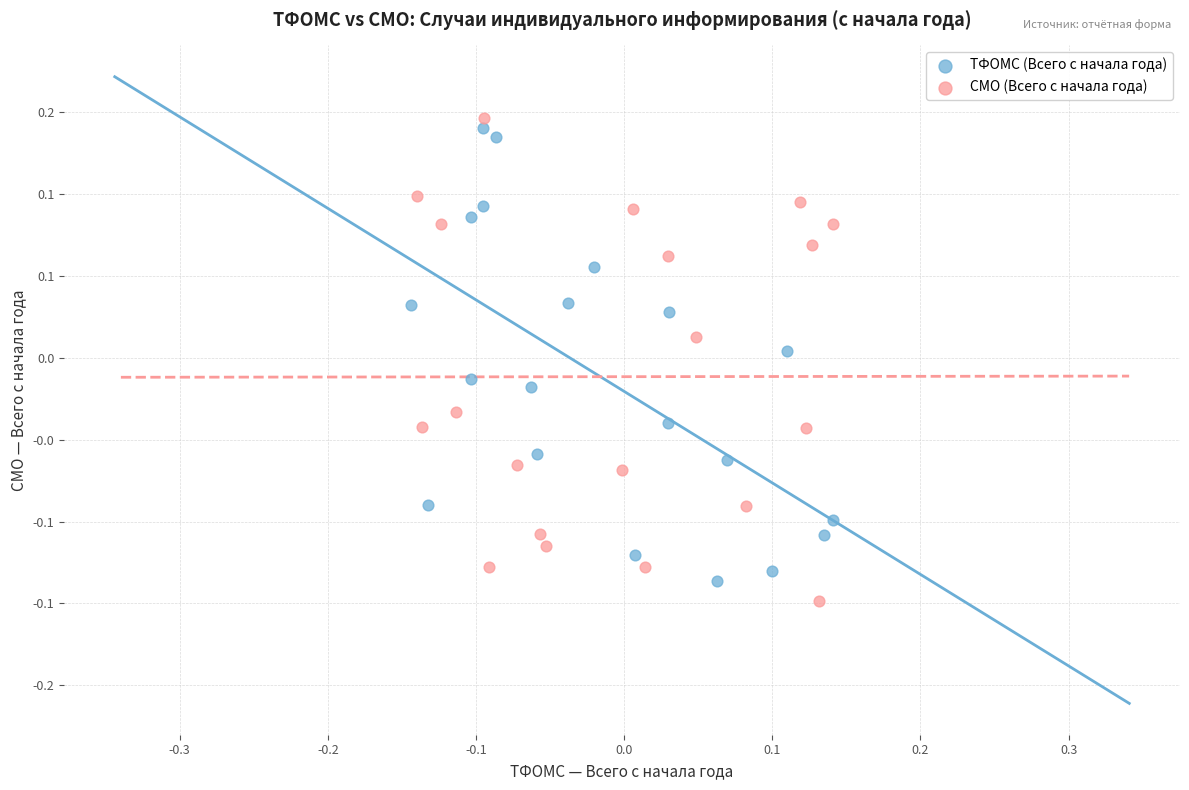

What are all the series names shown in the legend?

ТФОМС (Всего с начала года), СМО (Всего с начала года)